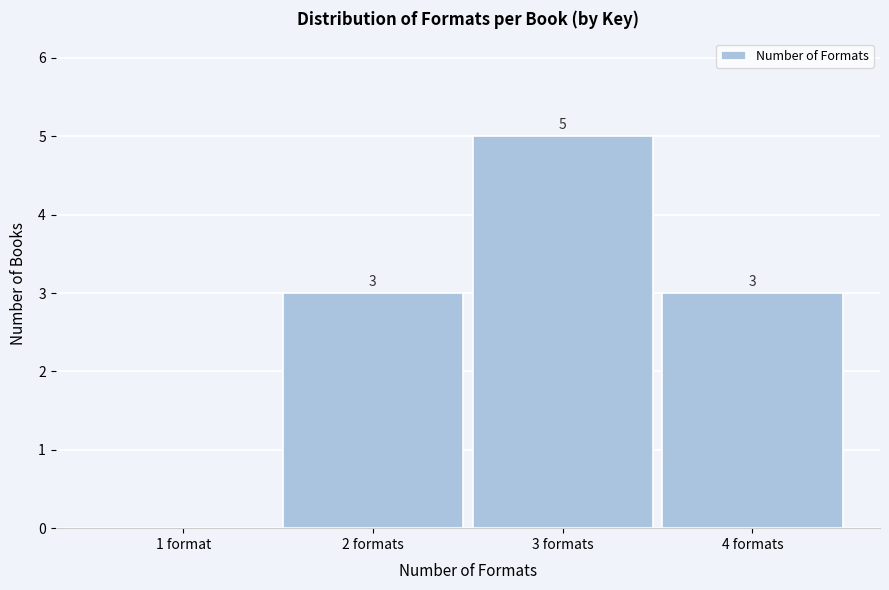

Reading left to right, transcribe all the data shown in this chart.

1 format=0	2 formats=3	3 formats=5	4 formats=3